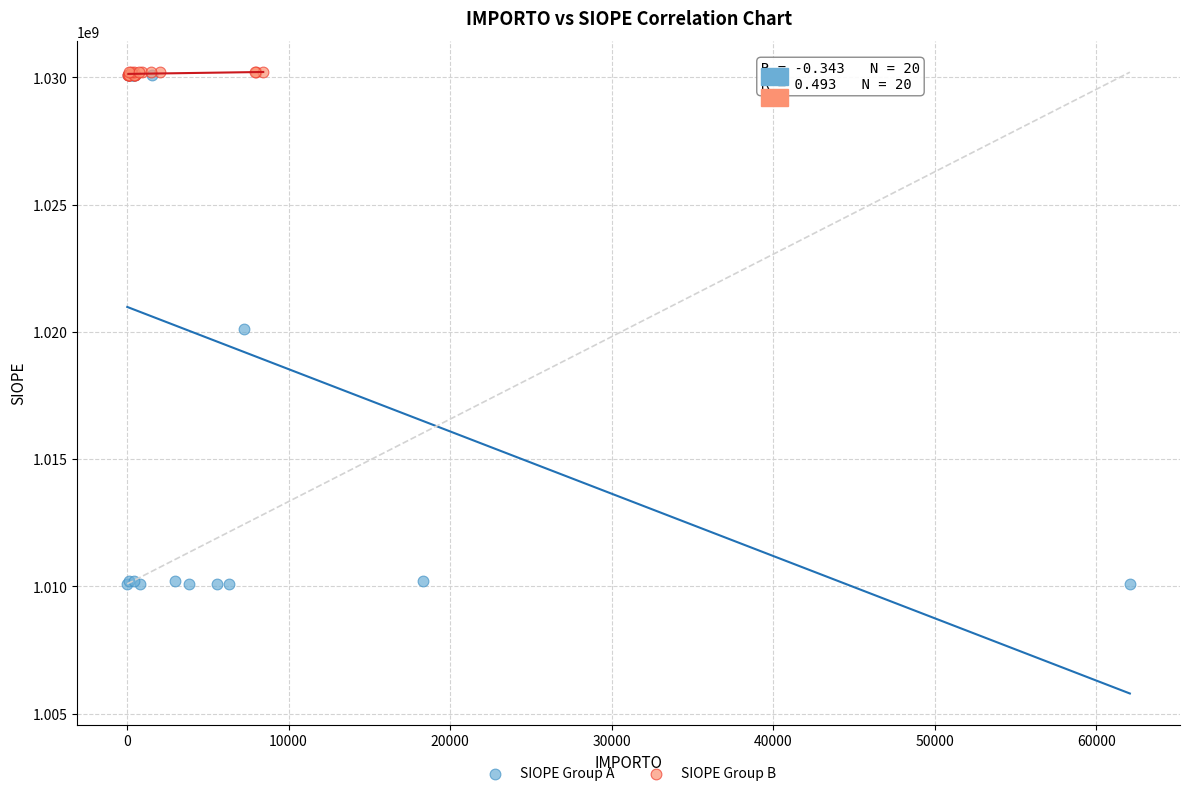

Which series has the widest spread of Y values?

SIOPE Group A